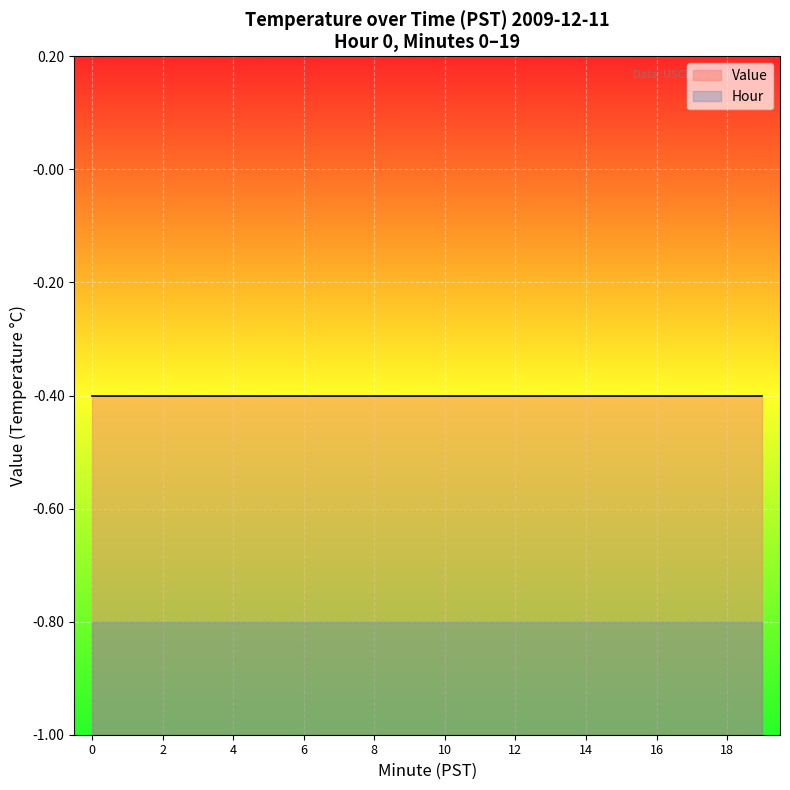

Rank the series by their maximum value, from lowest to highest.

Hour, Value